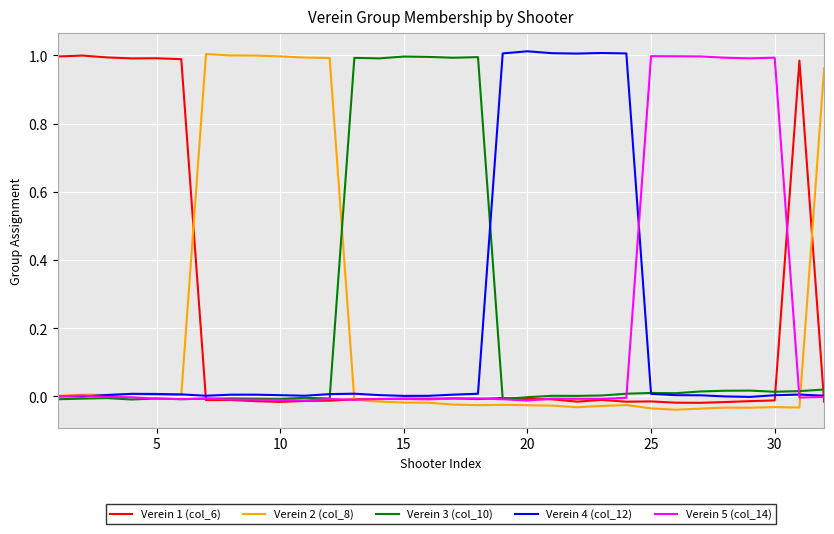

List the series in order of their peak value, highest first.

Verein 4 (col_12), Verein 2 (col_8), Verein 1 (col_6), Verein 5 (col_14), Verein 3 (col_10)